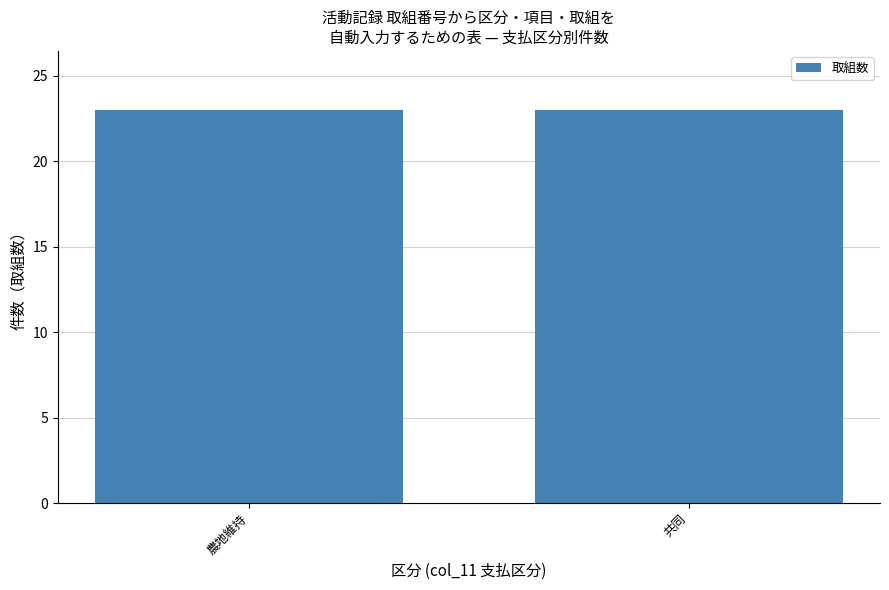

The value at 推進活動 is 1. True or false?

False